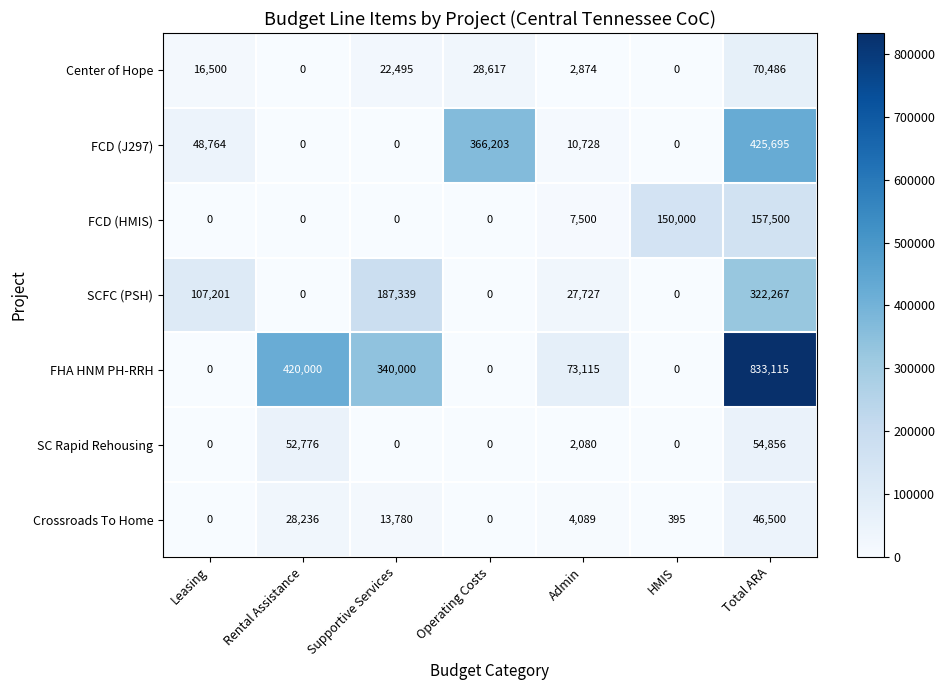

The FHA HNM PH-RRH series shows 285592 at Operating Costs. True or false?

False